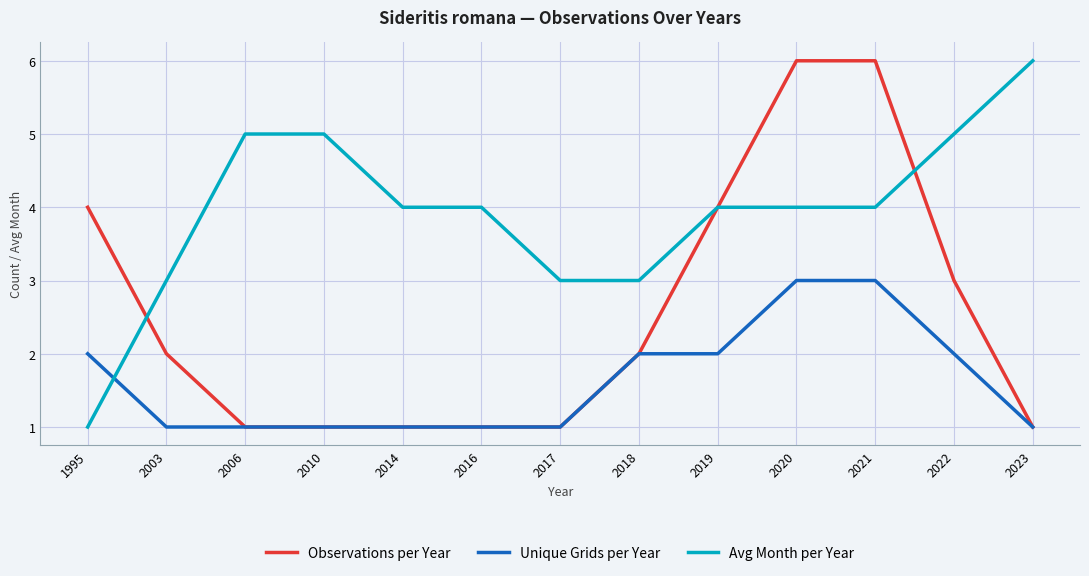

What is the difference between the highest and lowest values at 2016?

3